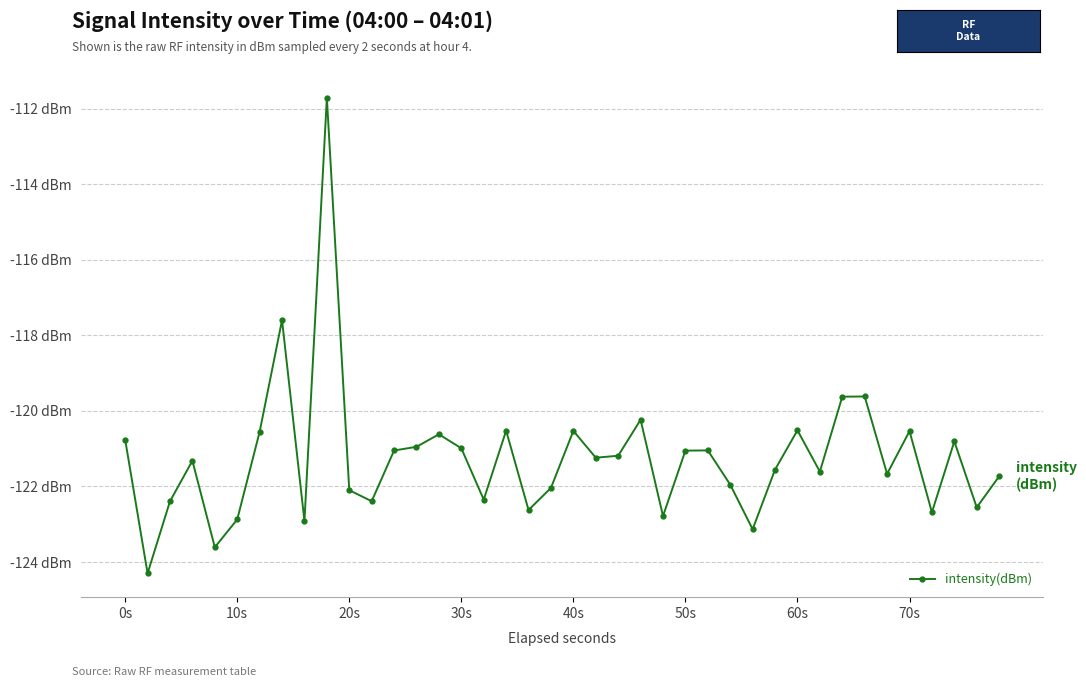

Reading left to right, list all the values displayed in this chart.

-120.8	-124.3	-122.4	-121.3	-123.6	-122.9	-120.6	-117.6	-122.9	-111.7	-122.1	-122.4	-121.0	-120.9	-120.6	-121.0	-122.3	-120.5	-122.6	-122.0	-120.5	-121.2	-121.2	-120.2	-122.8	-121.1	-121.0	-122.0	-123.1	-121.6	-120.5	-121.6	-119.6	-119.6	-121.7	-120.5	-122.7	-120.8	-122.6	-121.7